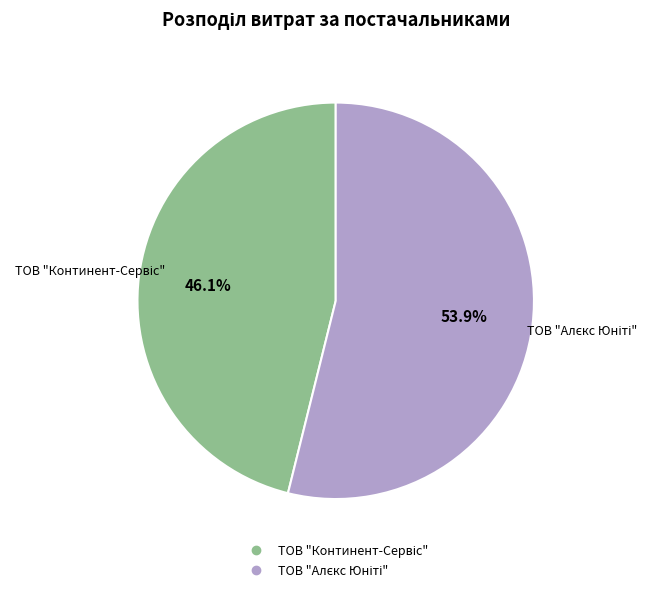

How many slices are in this pie chart?

2